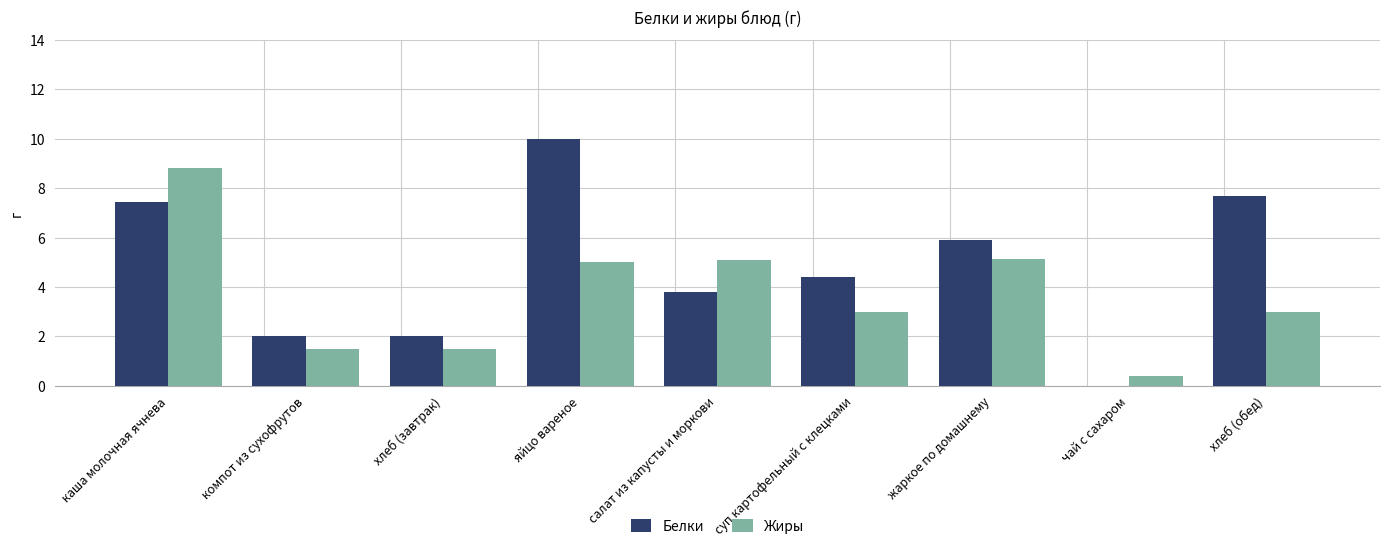

What is the sum of all Белки values?

43.2